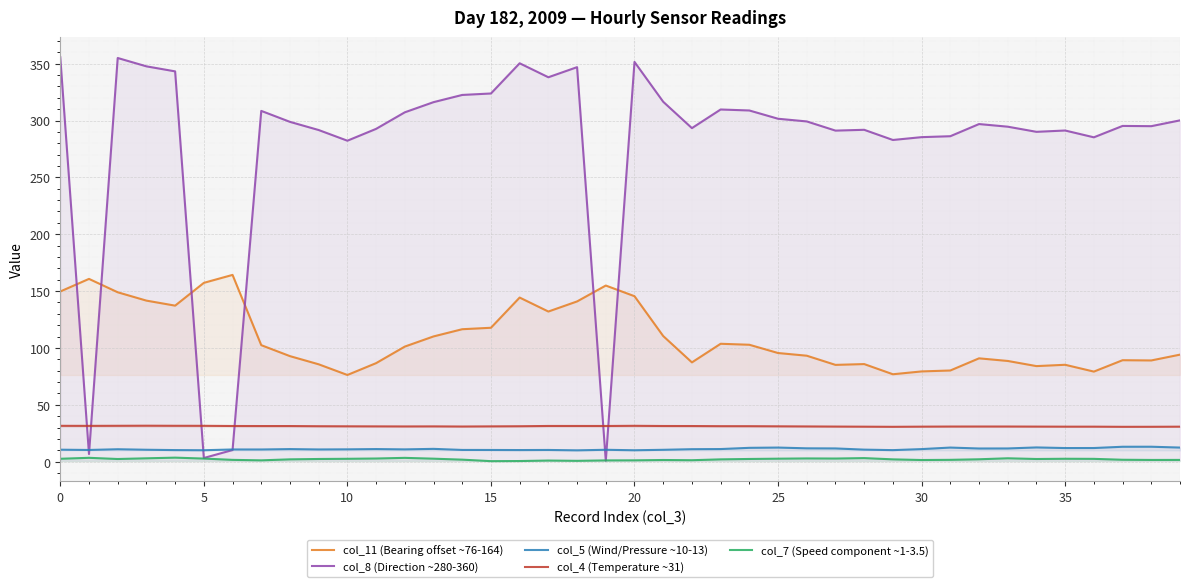

The value of col_8 (Direction ~280-360) at 20 is 501.0. True or false?

False